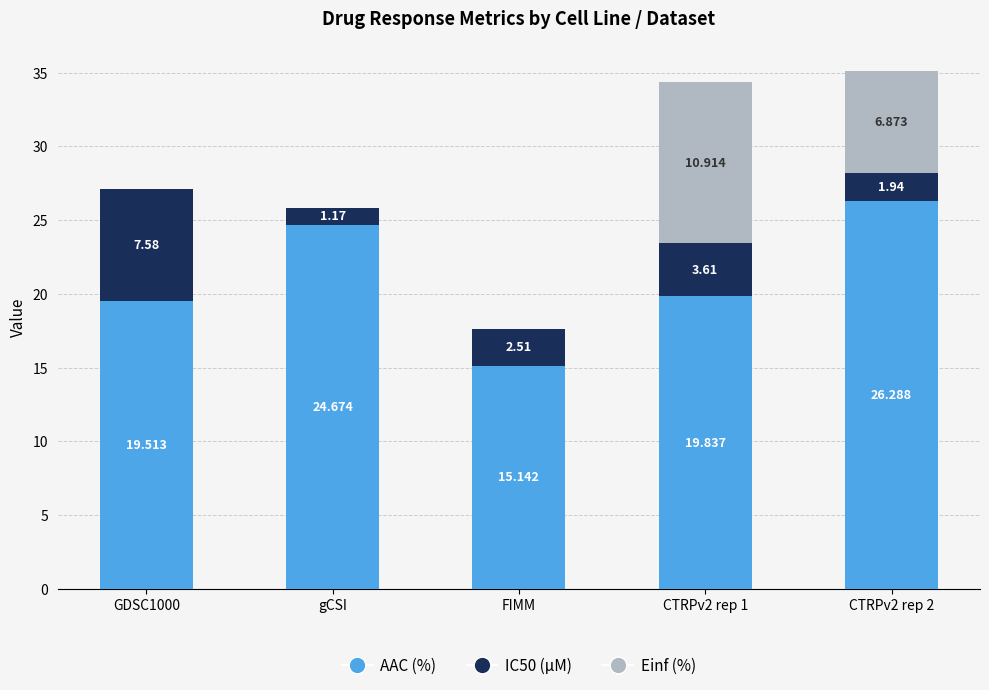

What is the total value across all series at CTRPv2 rep 2?

35.1